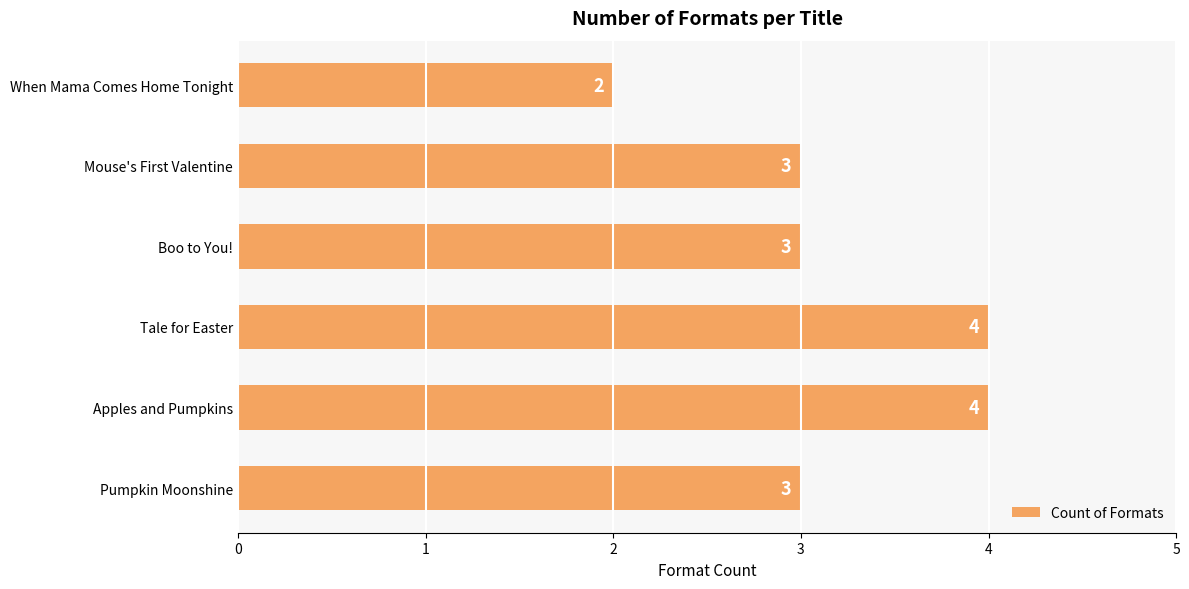

What is the minimum value shown in the chart?

2